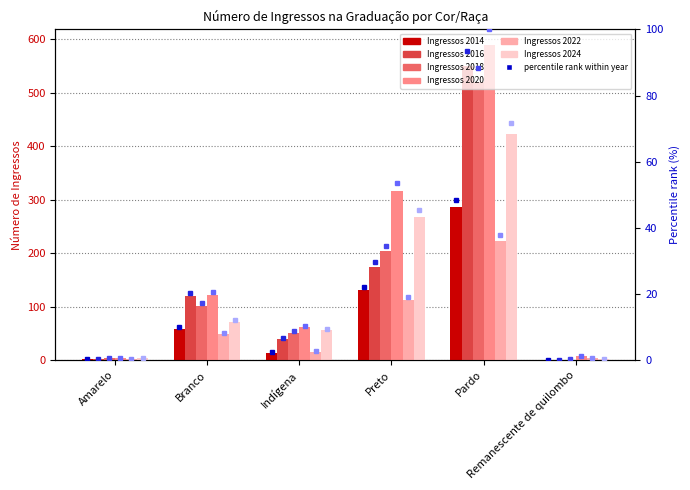

What is the difference between the second highest and minimum values in the 2016 series?

175